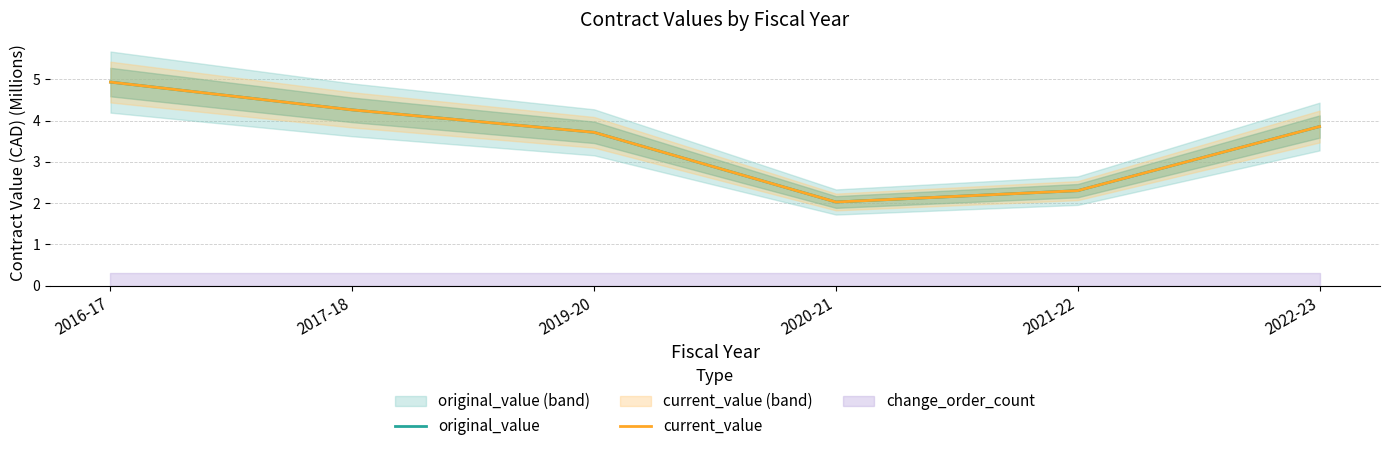

How many lines are shown in the chart?

2